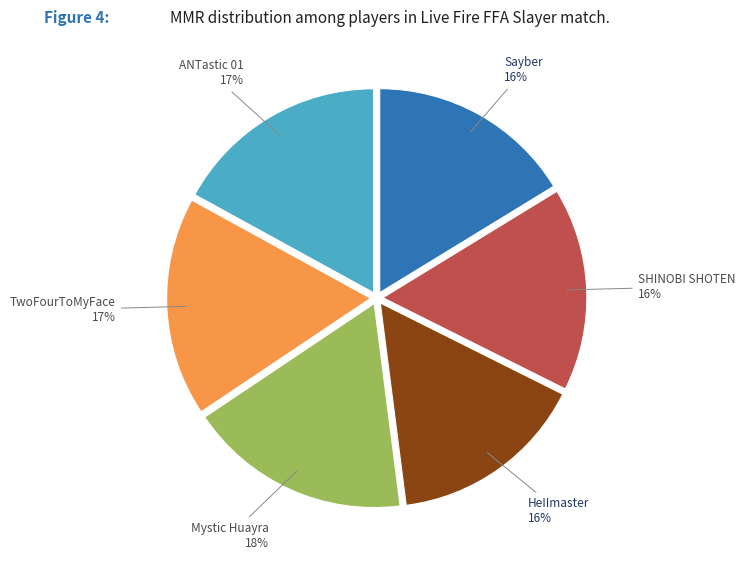

To the nearest percent, what is the difference between the largest and smallest slice percentages?

2%